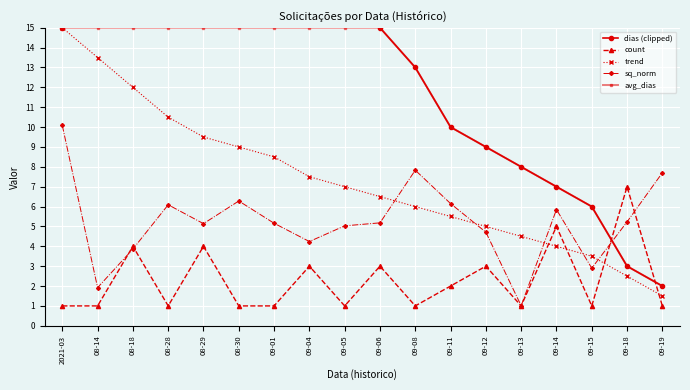

At which label is avg_dias closest to 8?

09-13